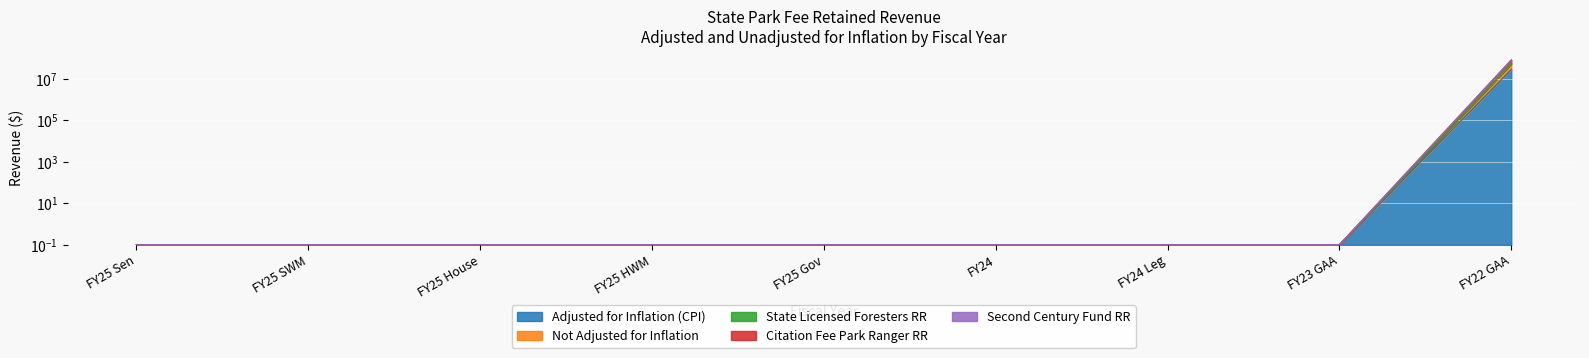

What is the lowest value of the Adjusted for Inflation (CPI) series?

0.1